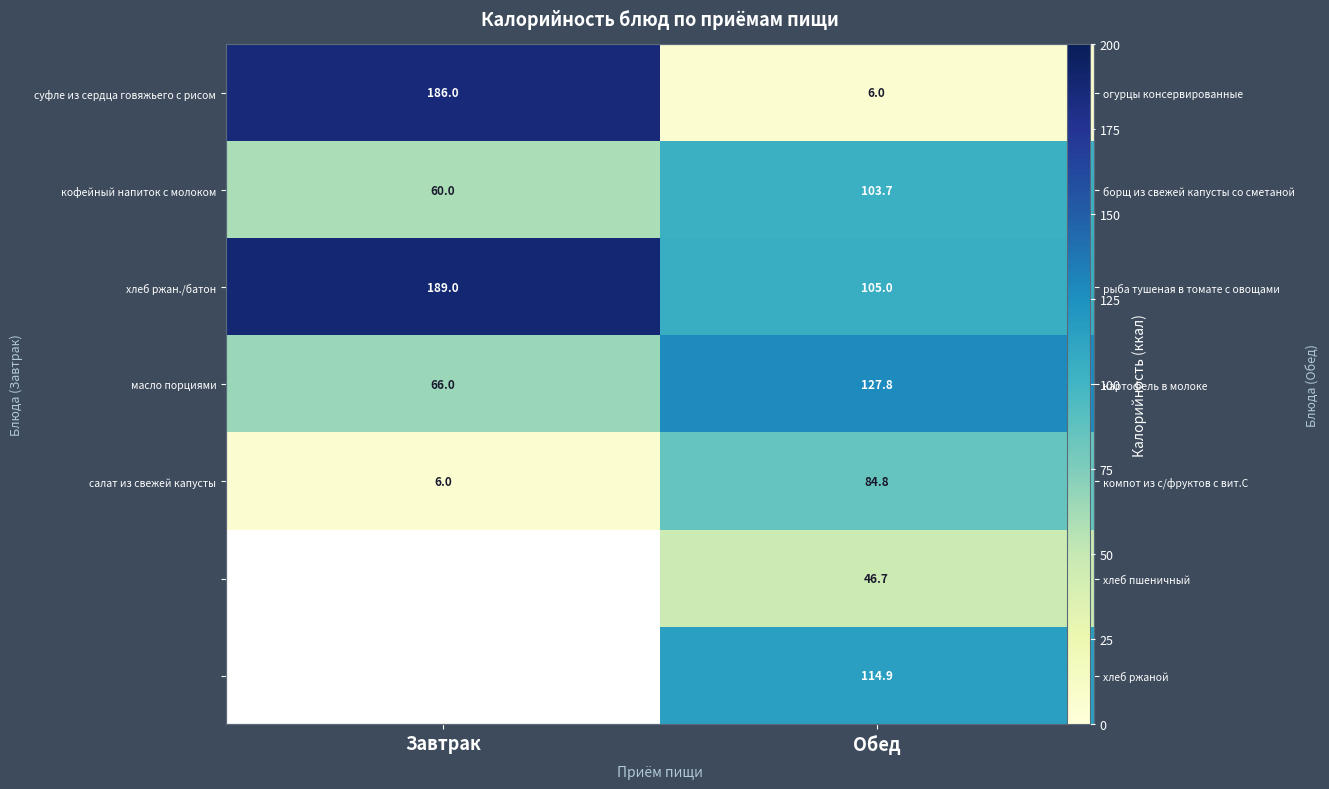

Which series has the largest total across all categories?

хлеб ржан./батон